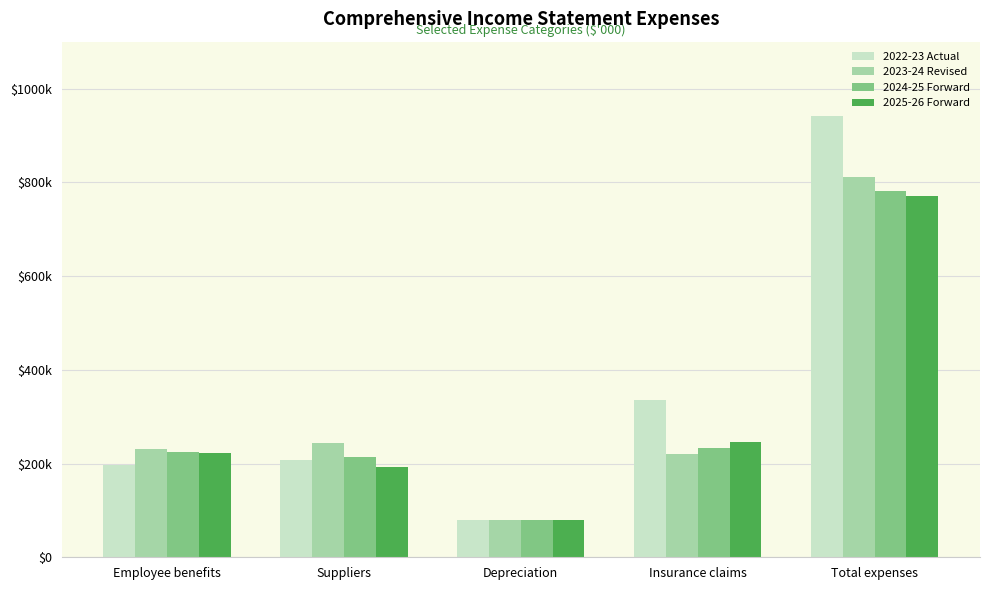

What is the label of the 2nd bar from the left?

Suppliers